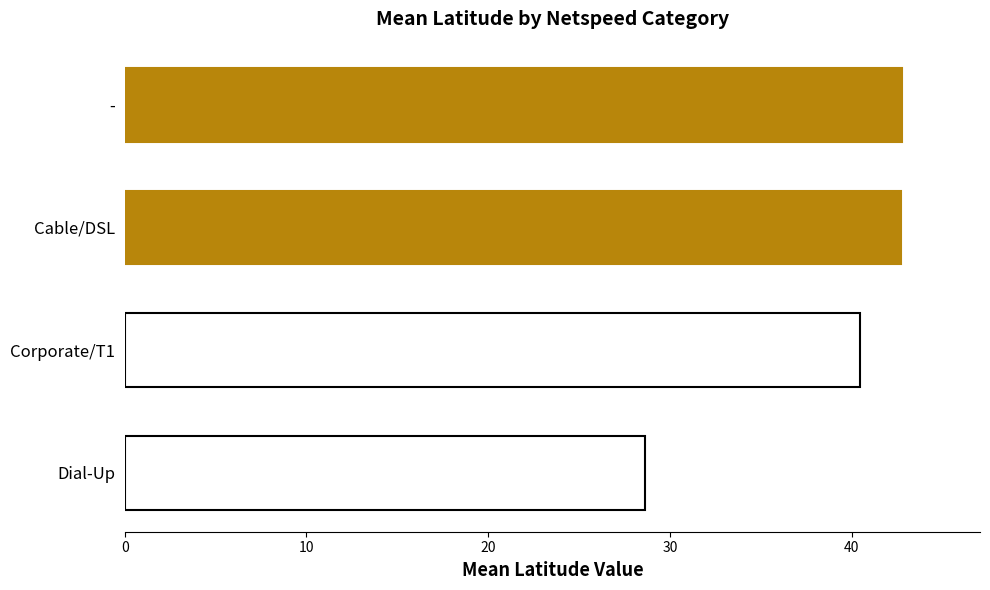

What is the sum of the values at Cable/DSL and Corporate/T1?

83.2